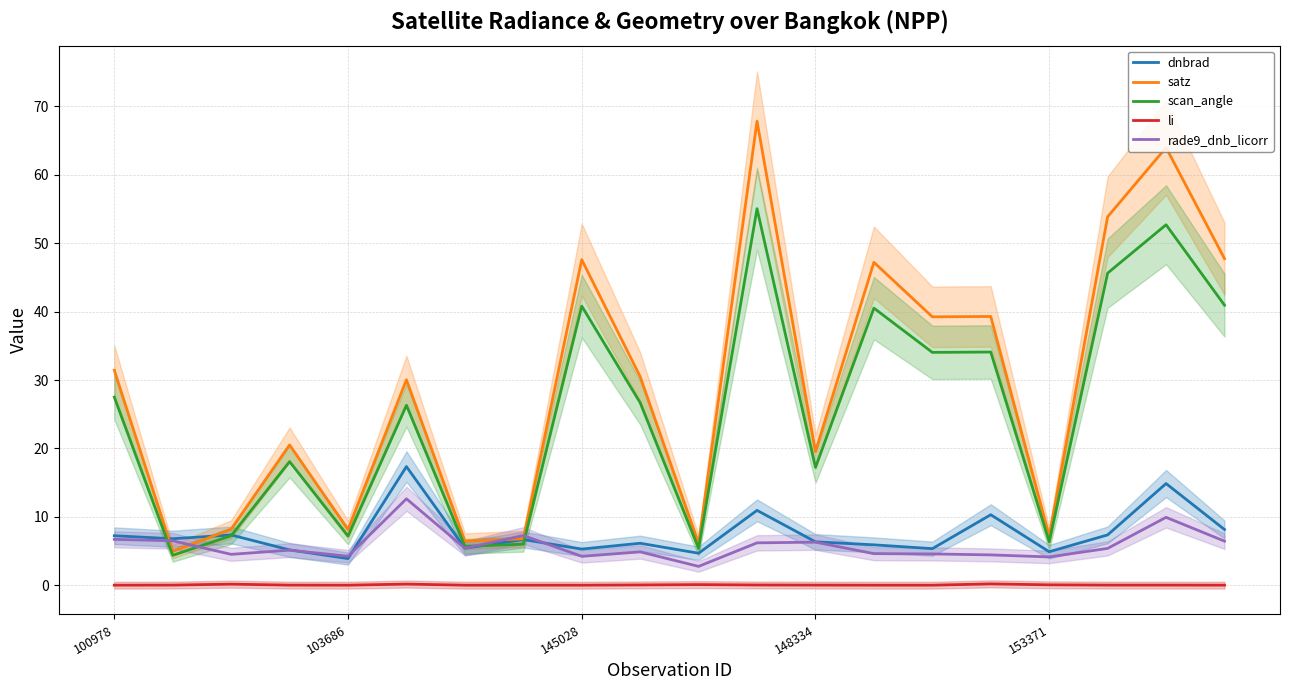

Reading left to right, list all the values displayed in this chart.

dnbrad: 7.2	6.8	7.3	5.2	3.9	17.3	5.4	6.7	5.3	6.1	4.7	10.9	6.3	5.9	5.3	10.3	4.9	7.3	14.9	8.1
satz: 31.4	4.9	8.2	20.5	8.1	30.0	6.4	6.8	47.6	30.5	6.1	67.8	19.5	47.2	39.2	39.3	7.2	53.9	64.0	47.8
scan_angle: 27.5	4.4	7.2	18.1	7.2	26.3	5.7	6.0	40.8	26.7	5.4	55.0	17.2	40.5	34.0	34.1	6.3	45.6	52.7	40.9
li: 0.0	0.0	0.2	0.0	0.0	0.2	0.0	0.0	0.0	0.0	0.1	0.0	0.0	0.0	0.0	0.2	0.1	0.0	0.0	0.0
rade9_dnb_licorr: 6.7	6.5	4.5	5.1	4.2	12.6	5.4	7.3	4.2	4.9	2.8	6.2	6.3	4.6	4.6	4.4	4.1	5.4	9.9	6.4